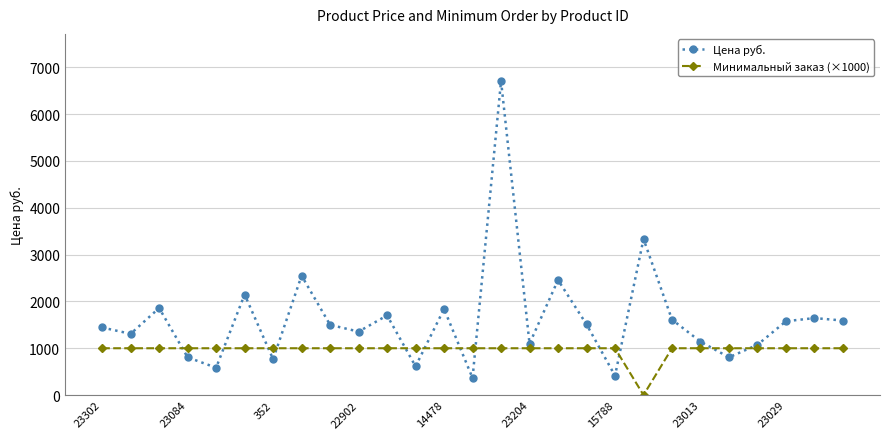

Which series has the widest spread of values?

Цена руб.